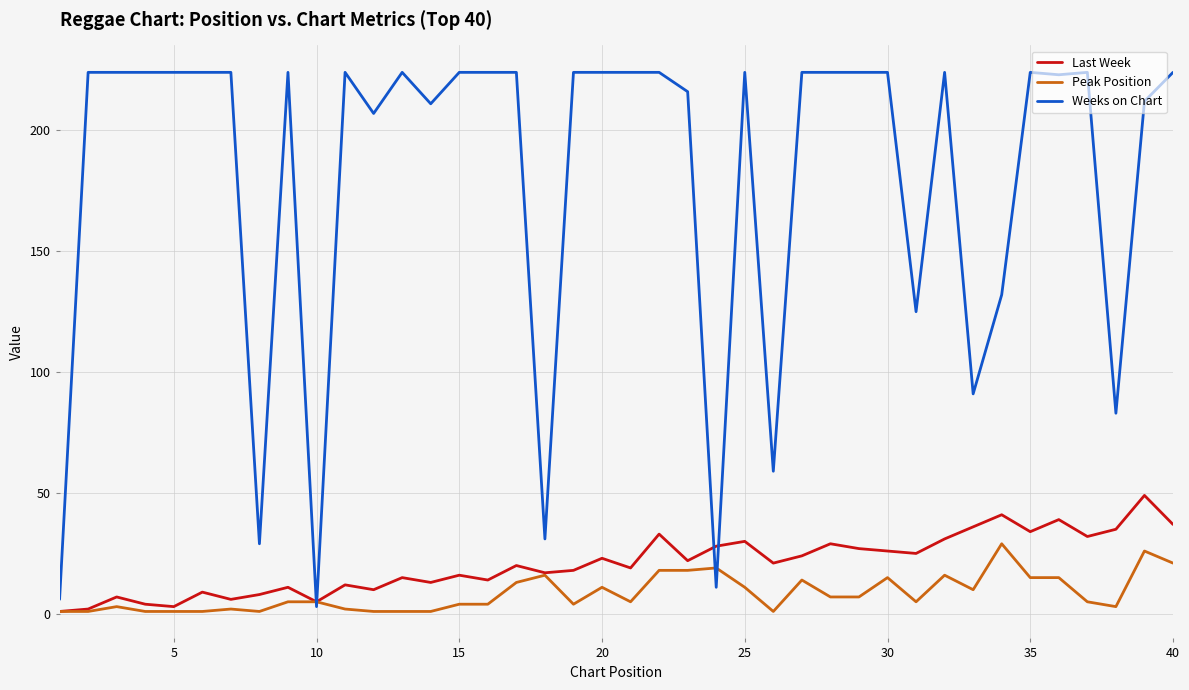

What is the highest value of the Weeks on Chart series?

224